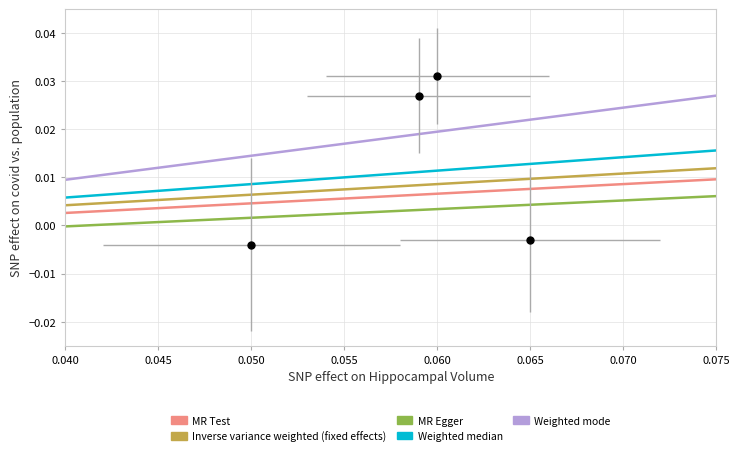

Does the chart have visible grid lines?

Yes